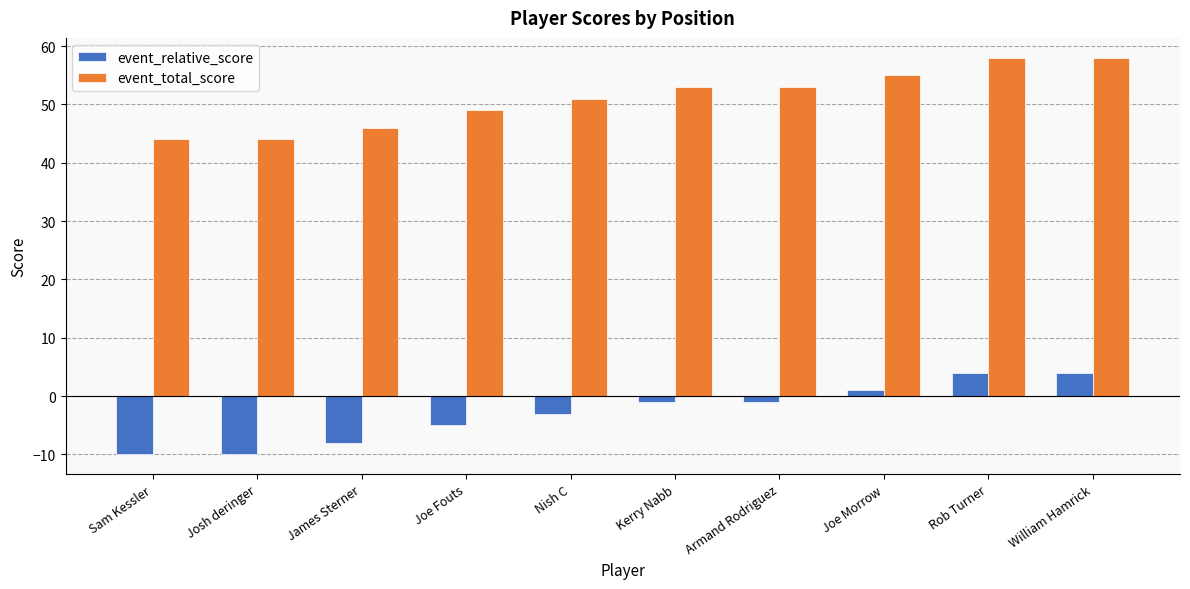

What is the label of the 5th bar from the left?

Nish C